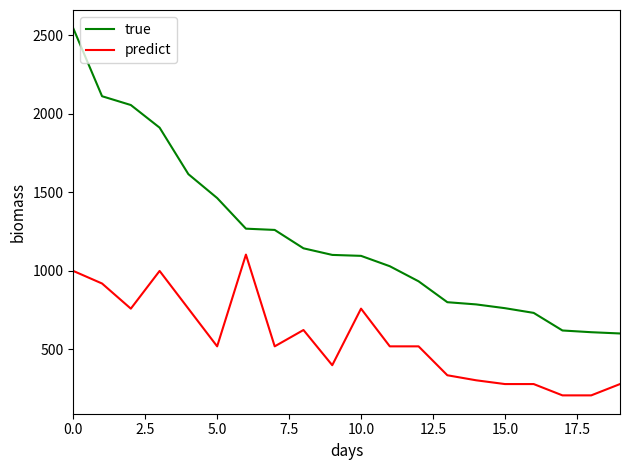

Which series has the widest spread of values?

true